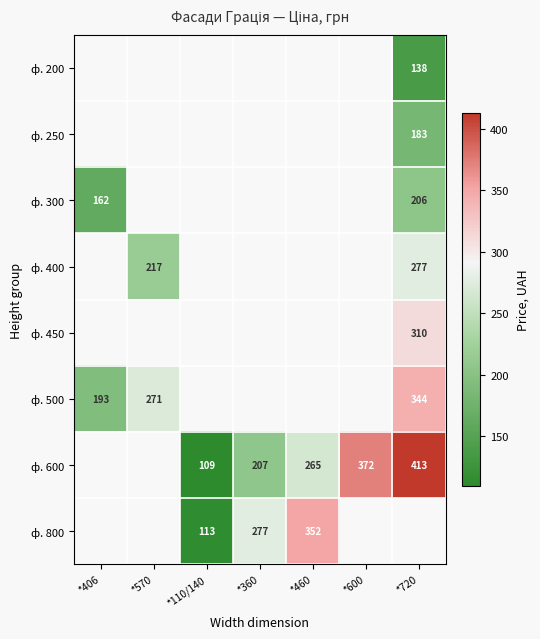

What is the maximum value shown in the chart?

413.0